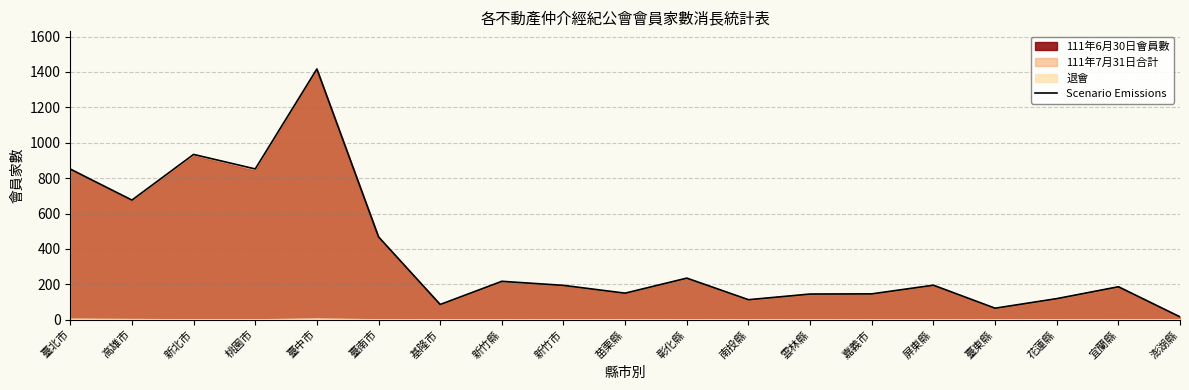

Approximately how many times larger is the value at 嘉義市 compared to 臺中市?

0.1